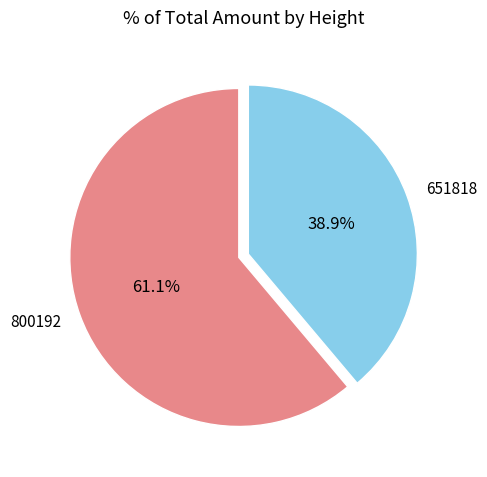

Is there a majority slice in this chart?

Yes